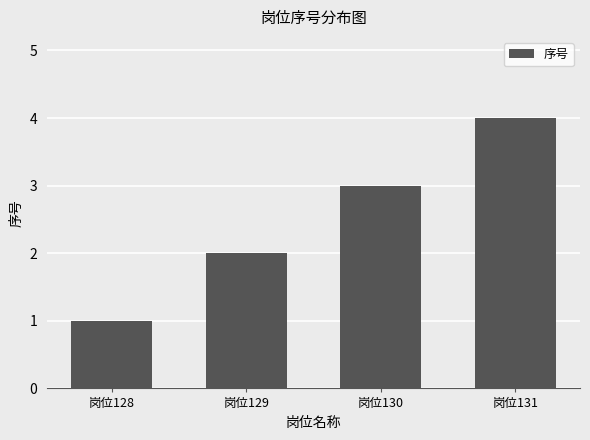

Are the bars grouped side by side (vs. stacked)?

No